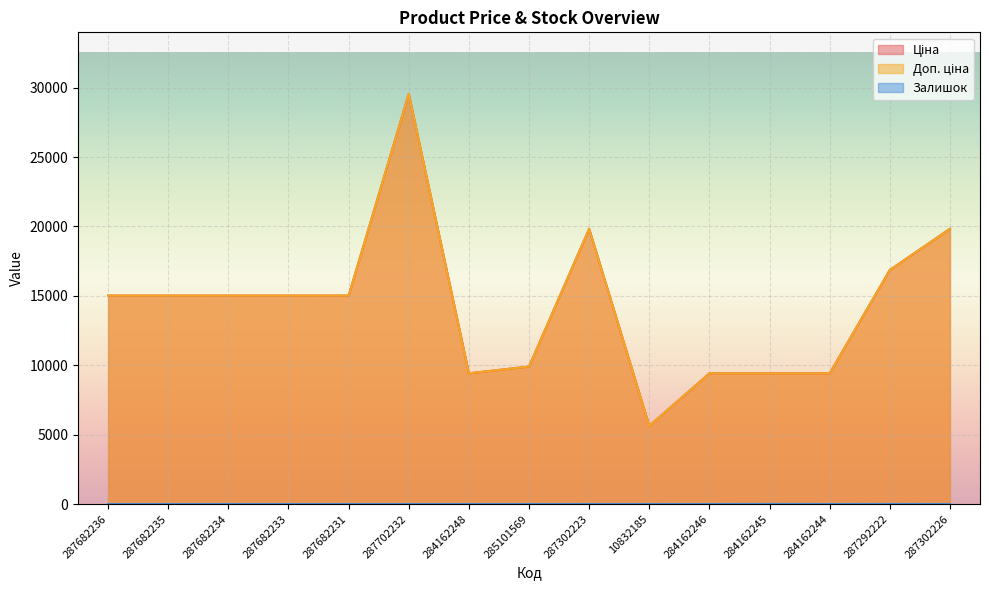

True or false: Доп. ціна has more than 0 interior local peaks.

True